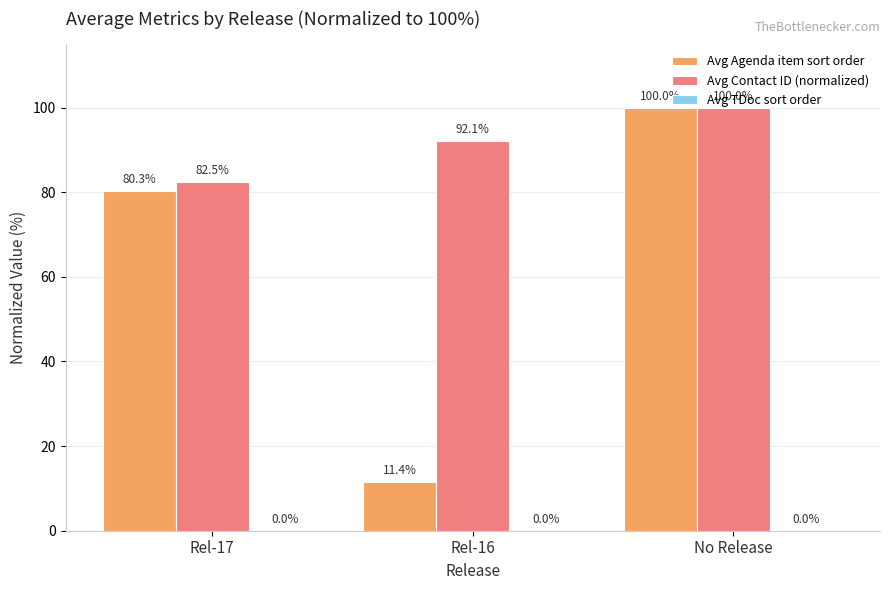

How many bars are there in total?

6